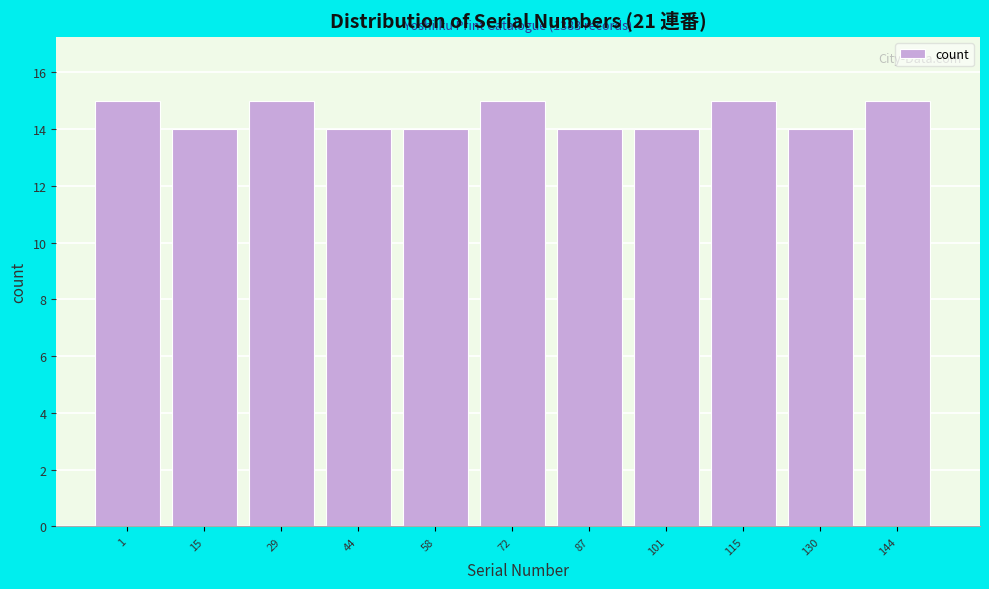

Reading right to left, what are all the values shown in this chart?

144=15	130=14	115=15	101=14	87=14	72=15	58=14	44=14	29=15	15=14	1=15